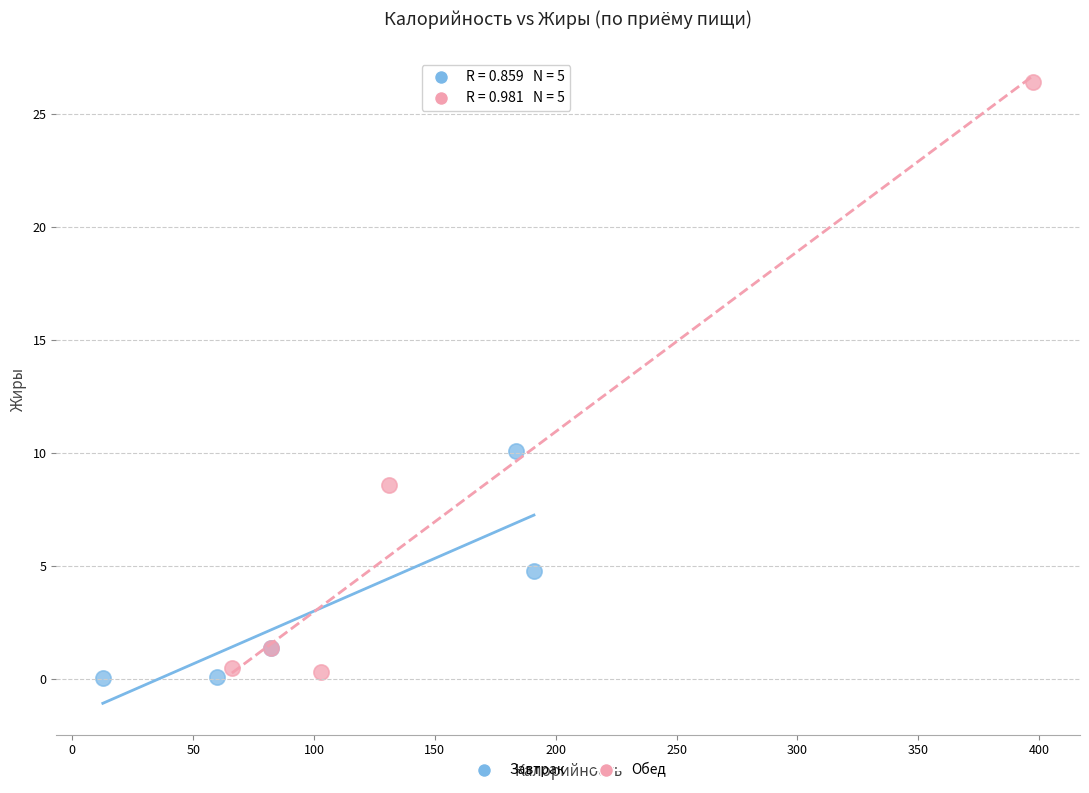

Which series contains the lowest Y value?

Завтрак